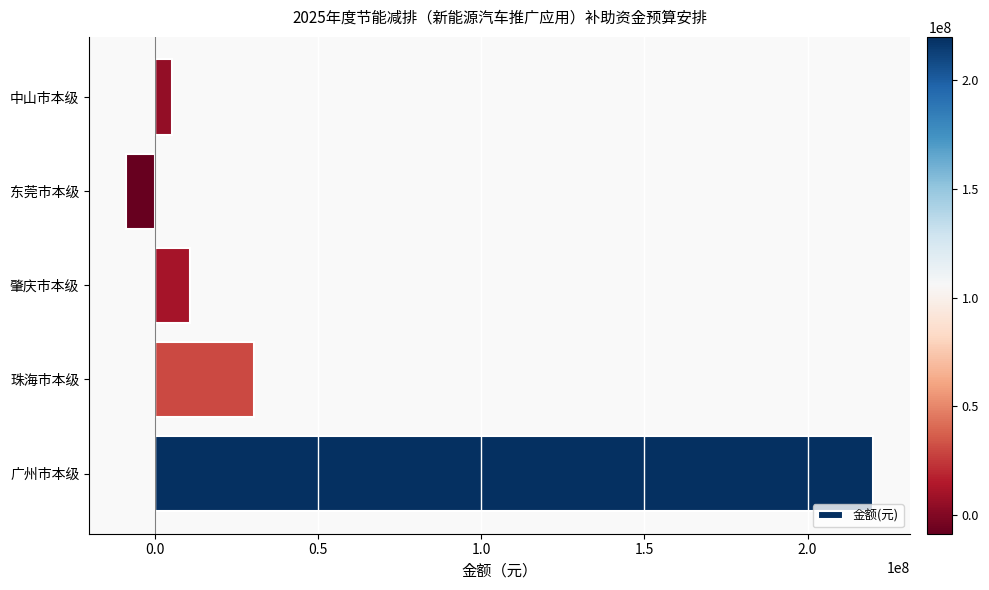

What is the greatest value displayed?

219890000